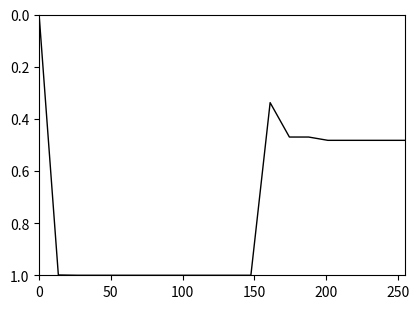

What is the maximum value shown in the chart?

1.0